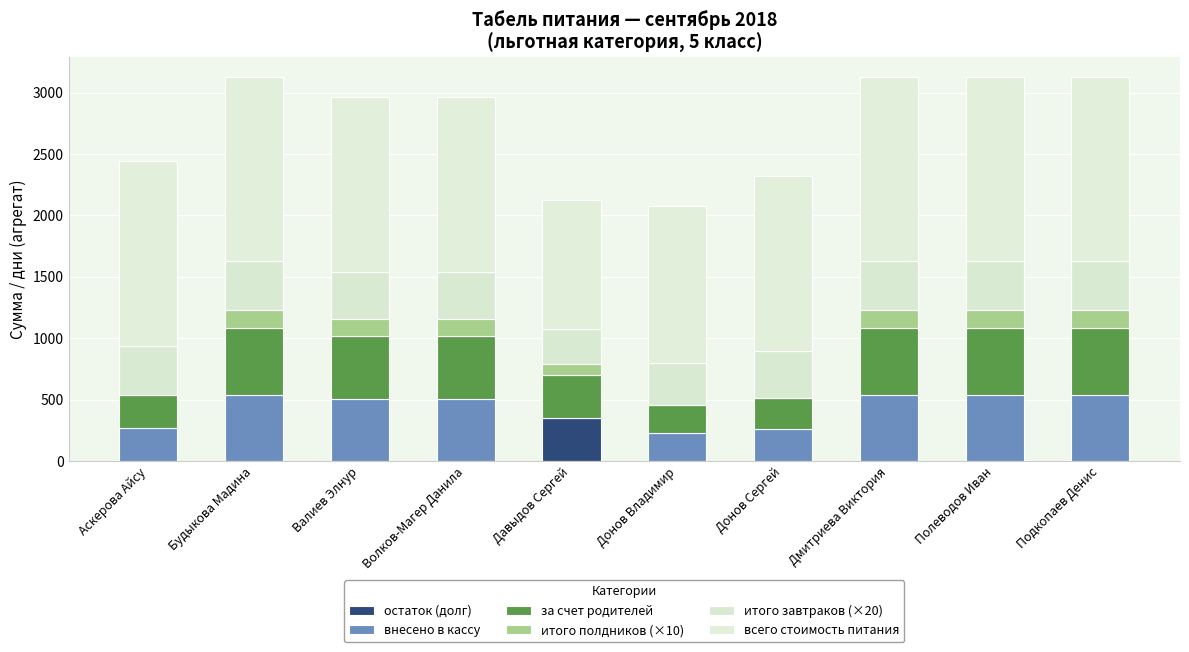

How many categories are shown in the chart?

10